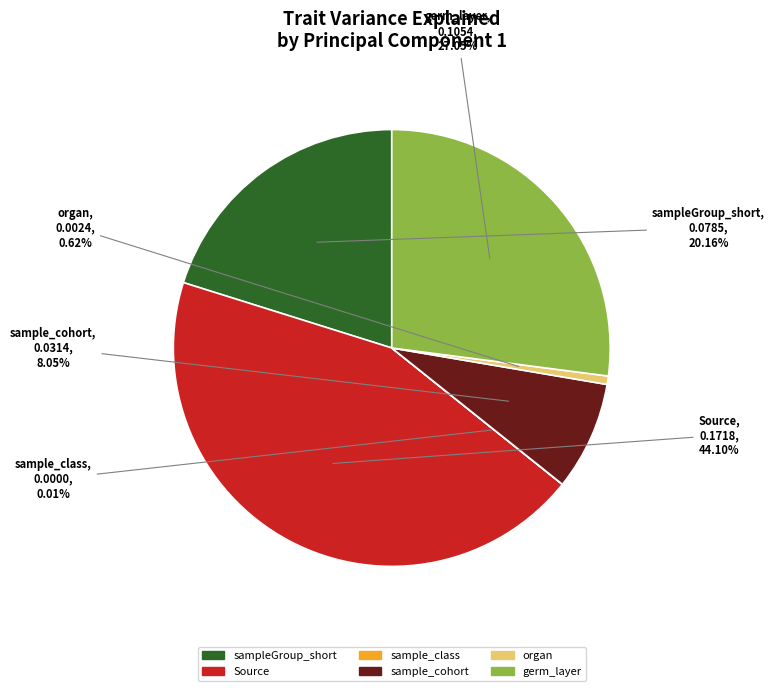

What percentage is NOT represented by sample_cohort?

91.9%